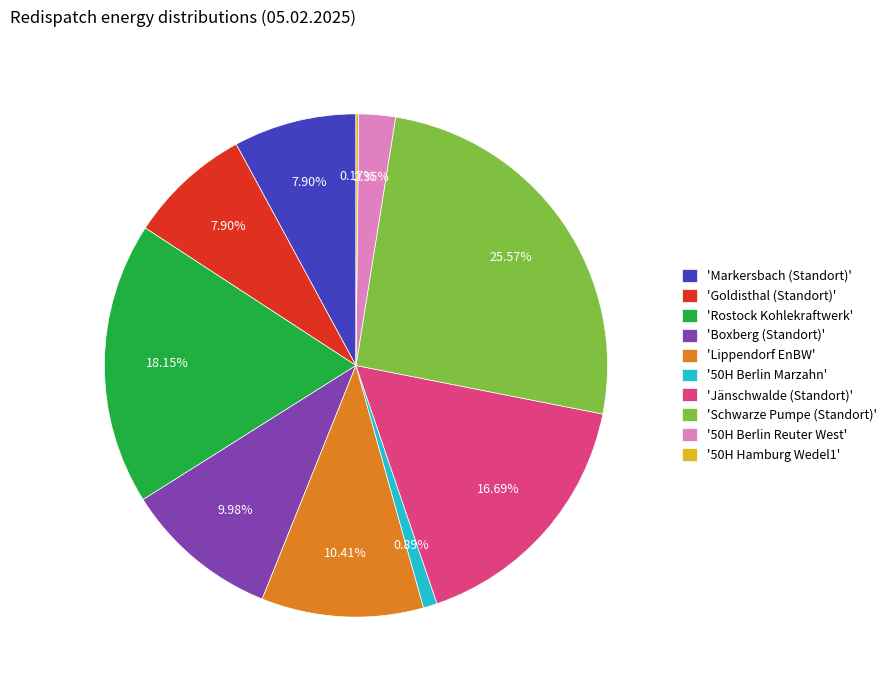

What is the largest slice in the pie chart?

'Schwarze Pumpe (Standort)'